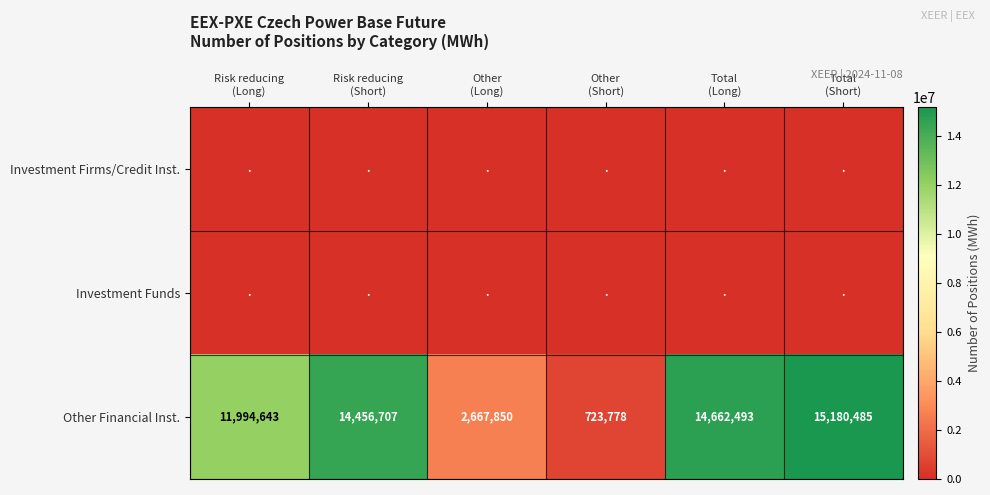

What is the greatest value displayed?

15180485